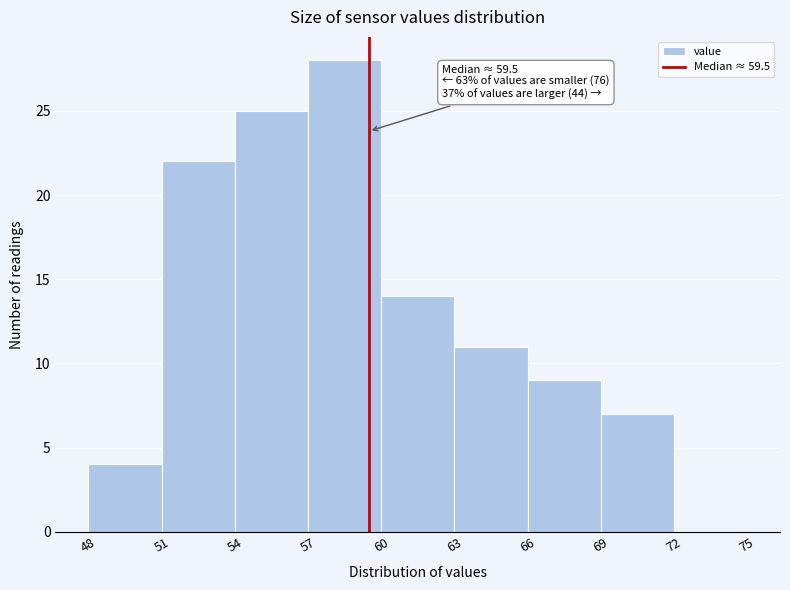

Which range on the x-axis has the tallest bar?

57 to 60